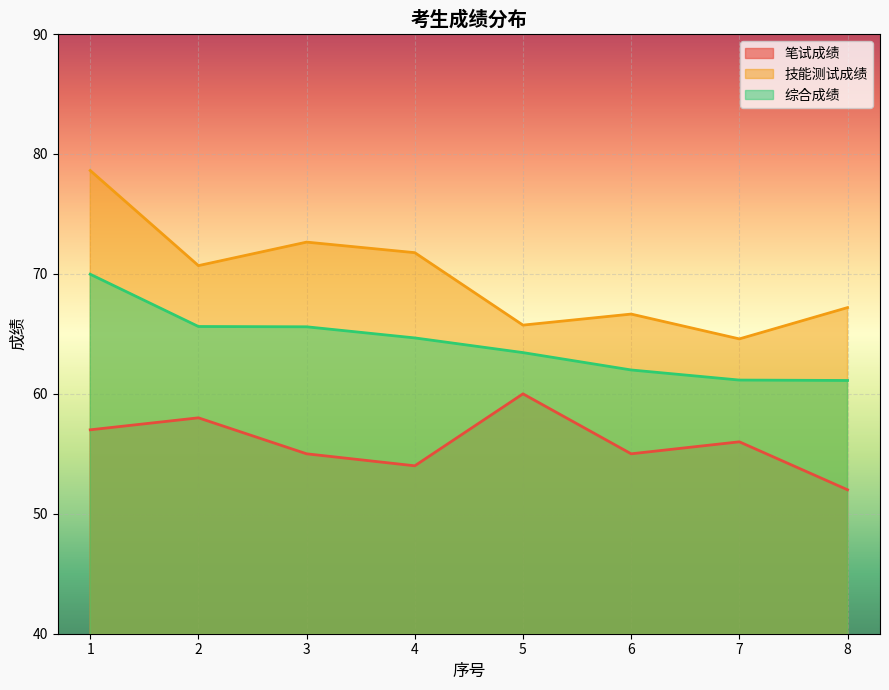

Where is 笔试成绩 nearest to the value 56?

7